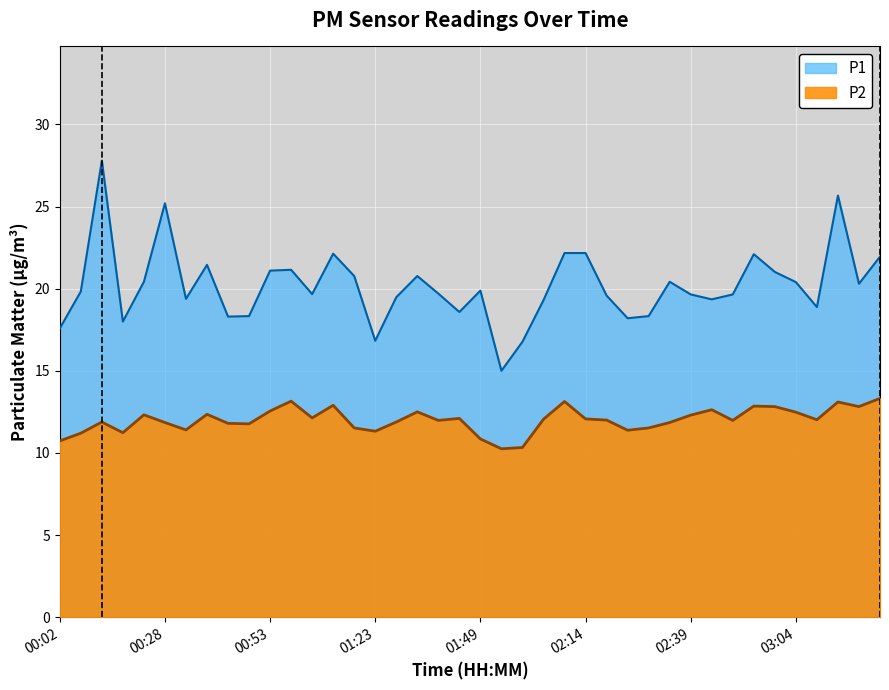

How many interior local peaks does the P1 series have?

10